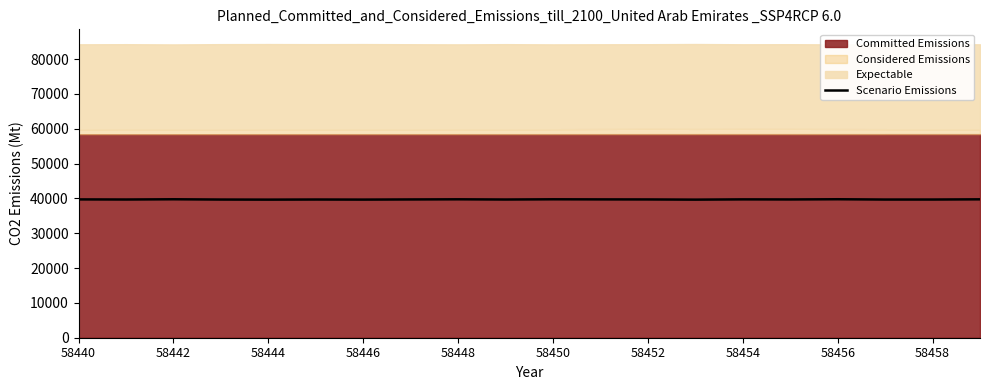

The Scenario Emissions series shows 39749 at 58450. True or false?

True